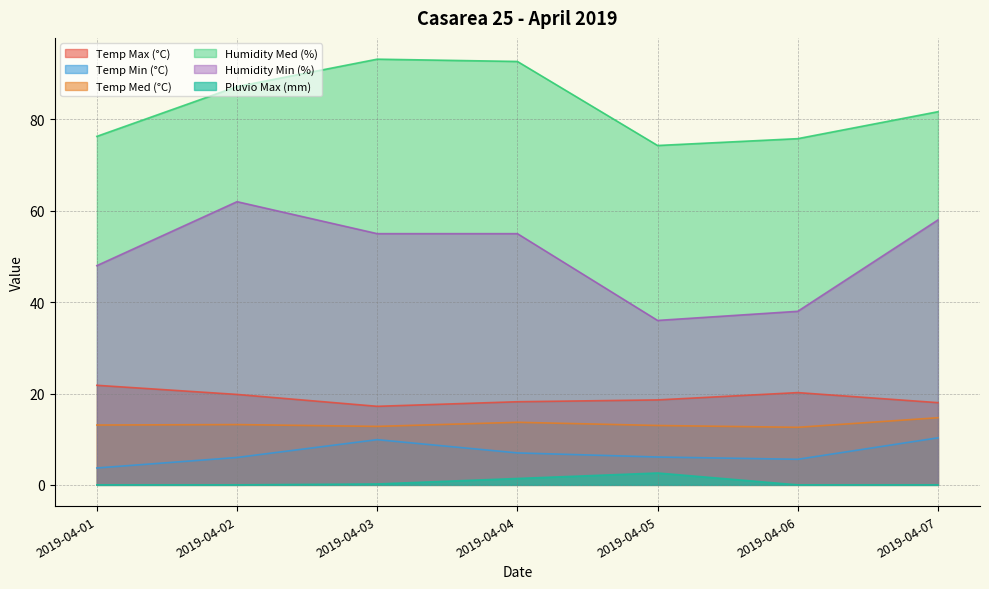

True or false: Humidity Med (%) has more than 0 interior local peaks.

True